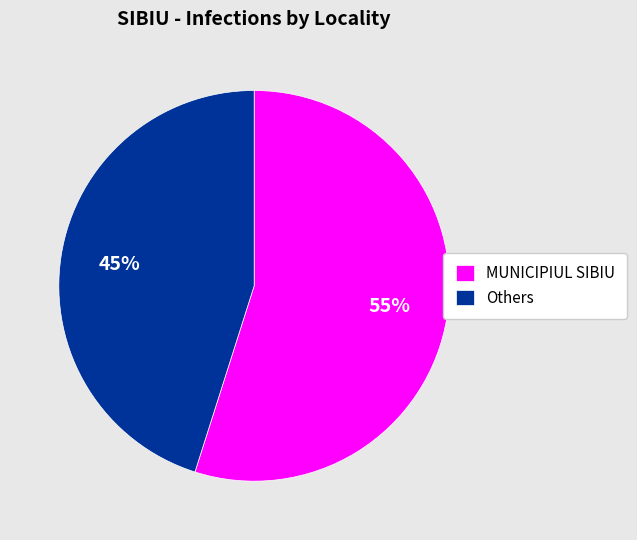

Is there a majority slice in this chart?

Yes